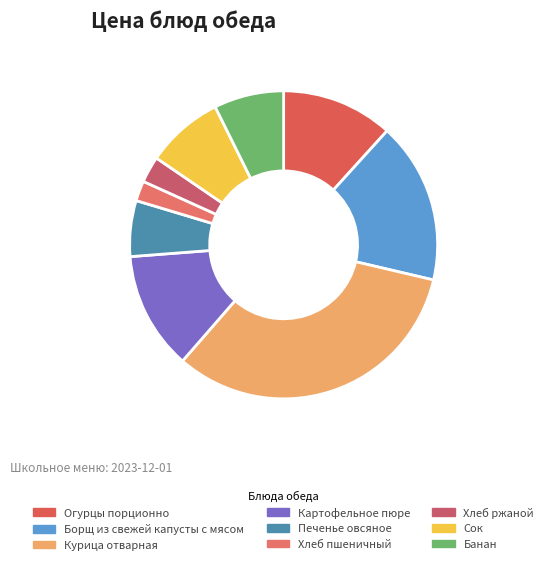

The Картофельное пюре slice represents 2% of the pie. True or false?

False